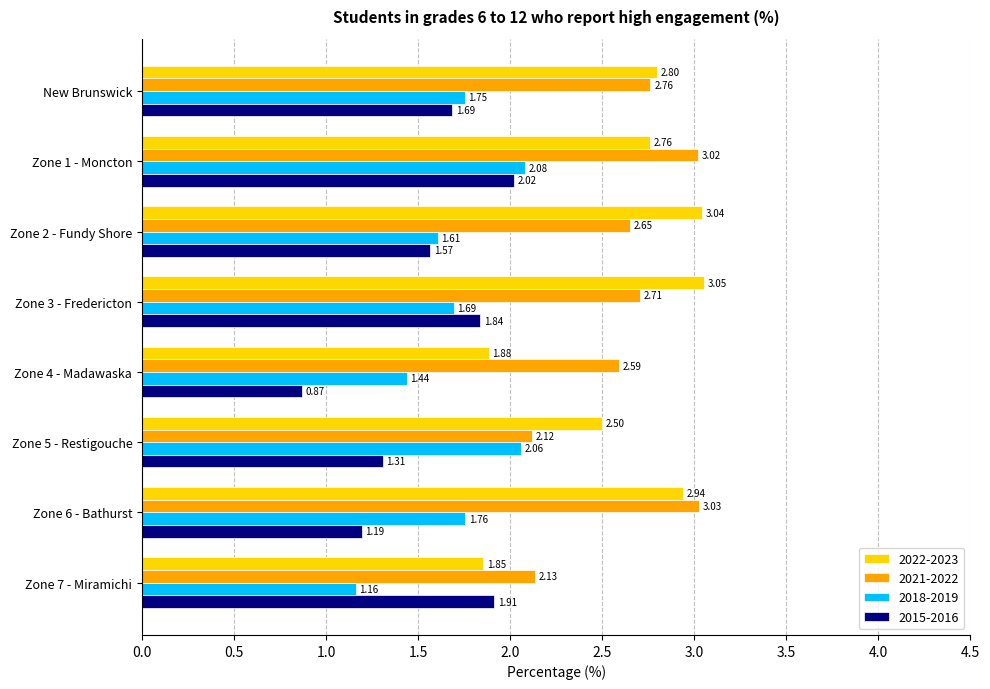

What is the difference between the highest and lowest values at Zone 7 - Miramichi?

1.0